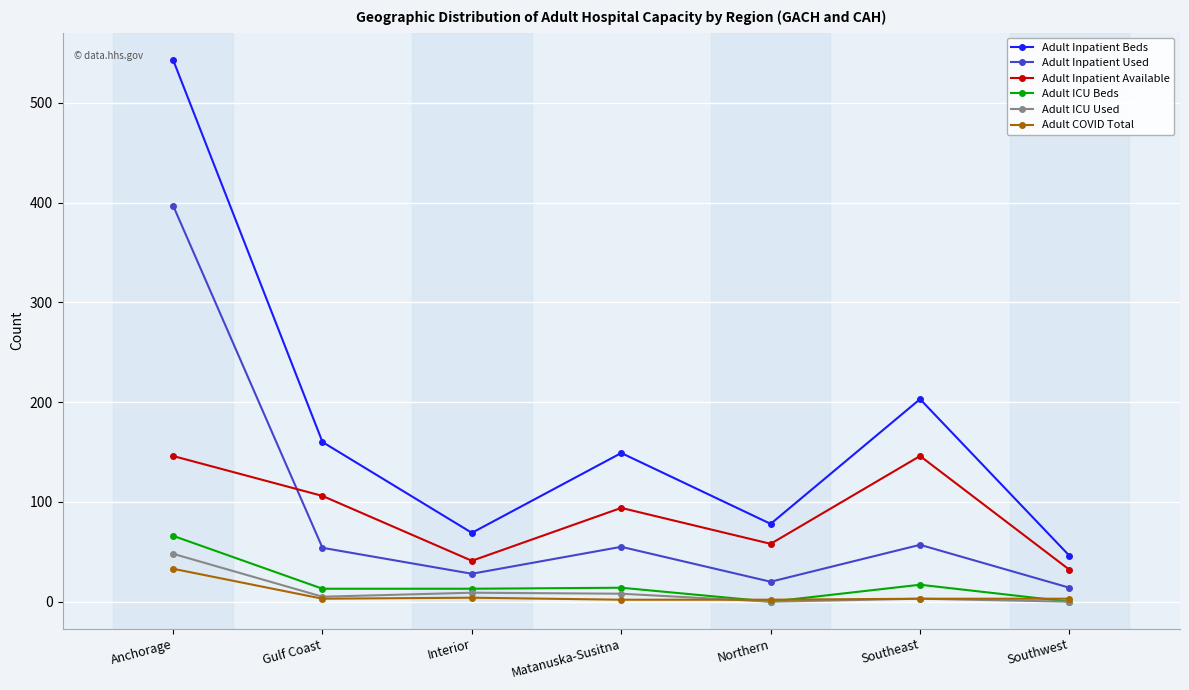

How many categories are shown in the chart?

7